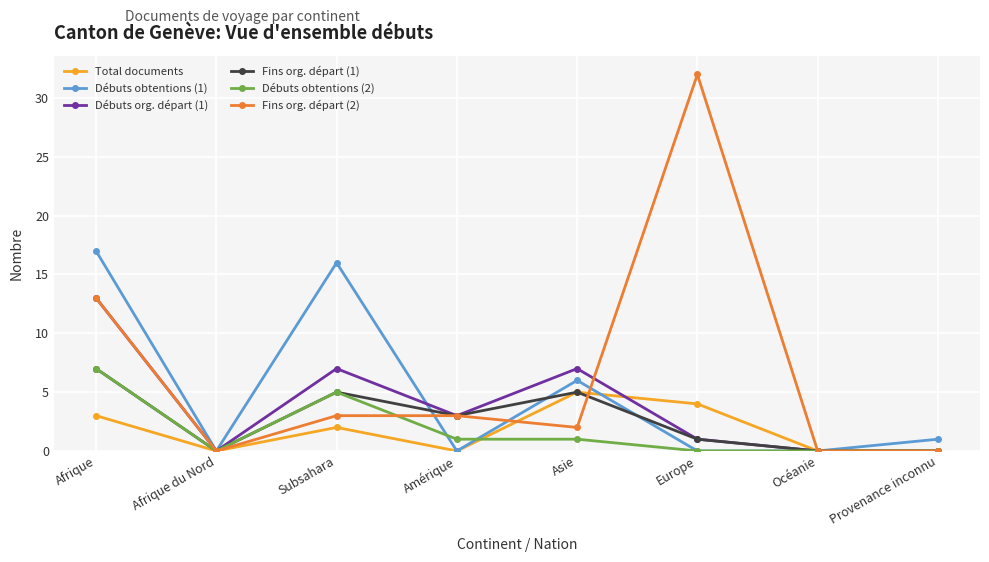

At which category is the sum across all series the highest?

Afrique